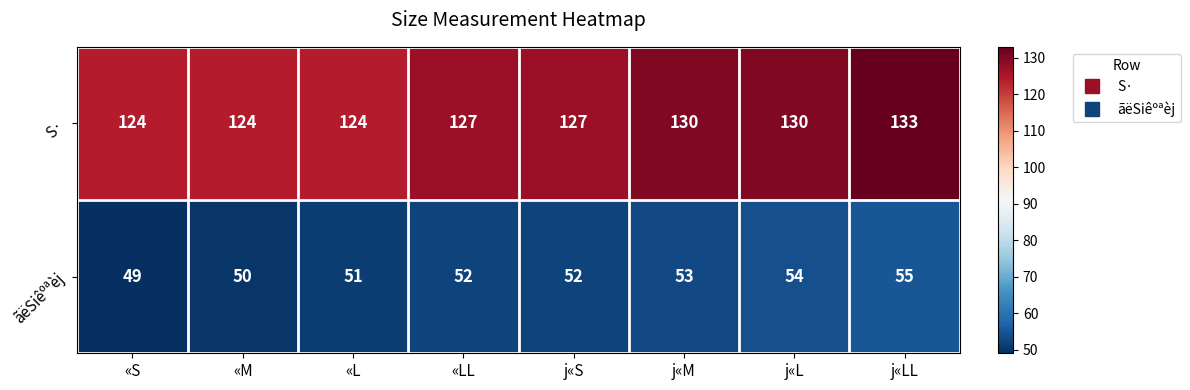

Read the S· value at «M.

124